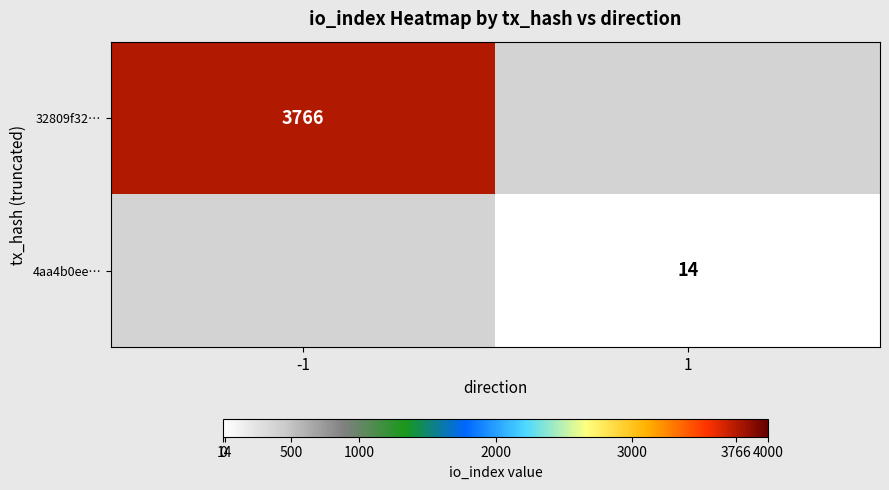

At which category does the chart reach its minimum across all series?

1